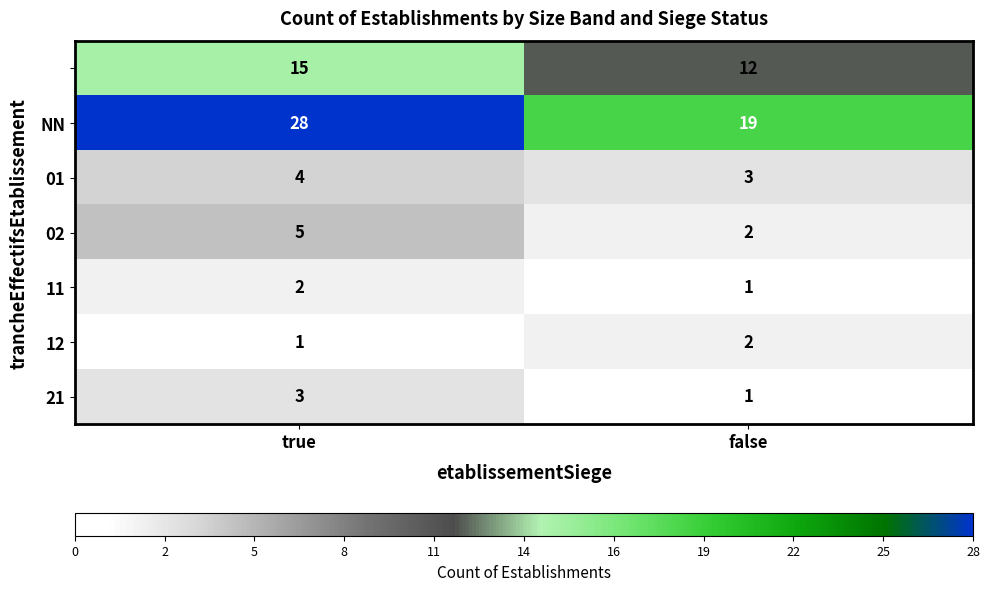

What is the spread (max minus min) of values at true?

27